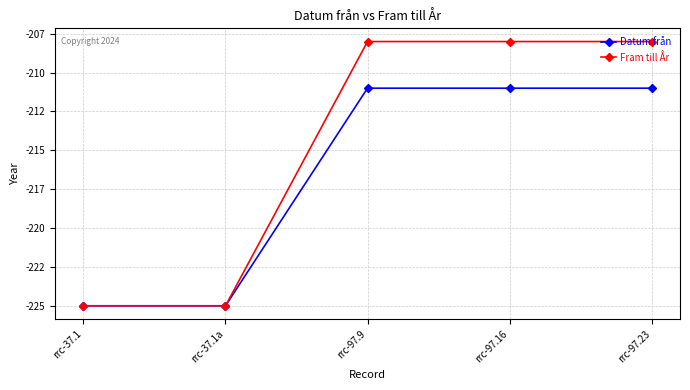

What is the total value across all series at rrc-97.23?

-419